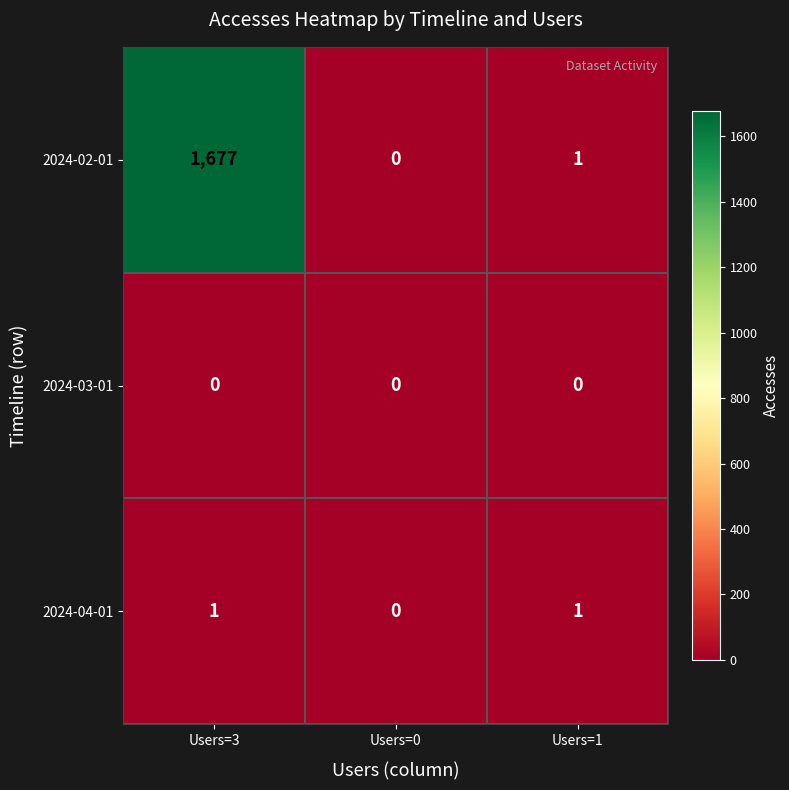

Which label corresponds to the largest value in the chart?

Users=3